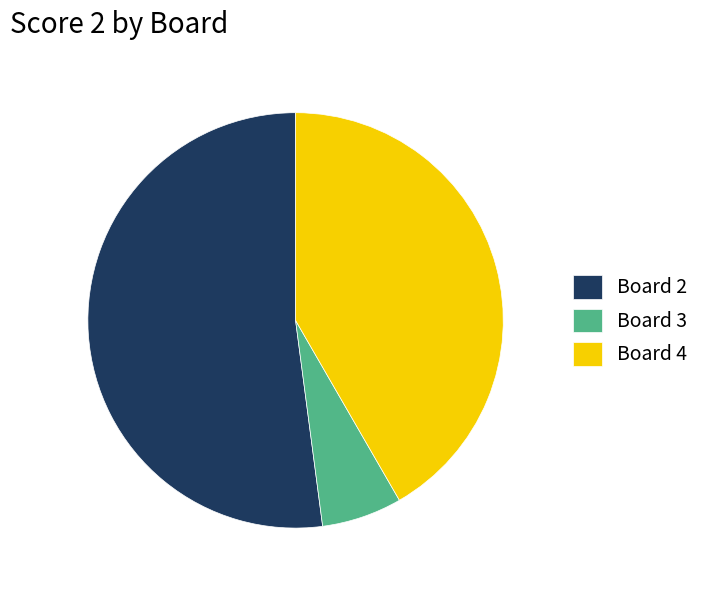

Is there any slice that represents more than half of the pie?

Yes